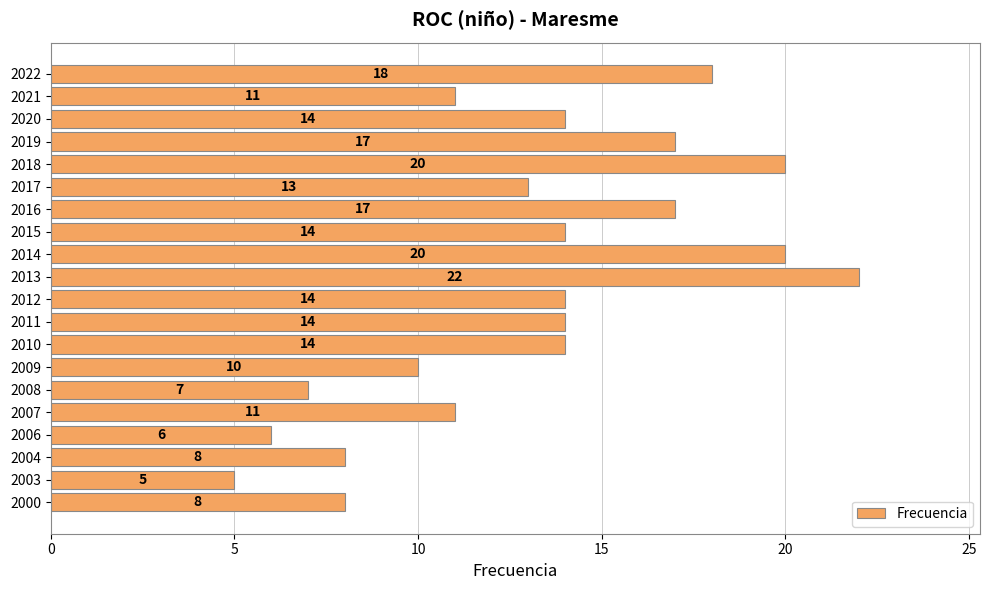

What is the smallest value displayed?

5